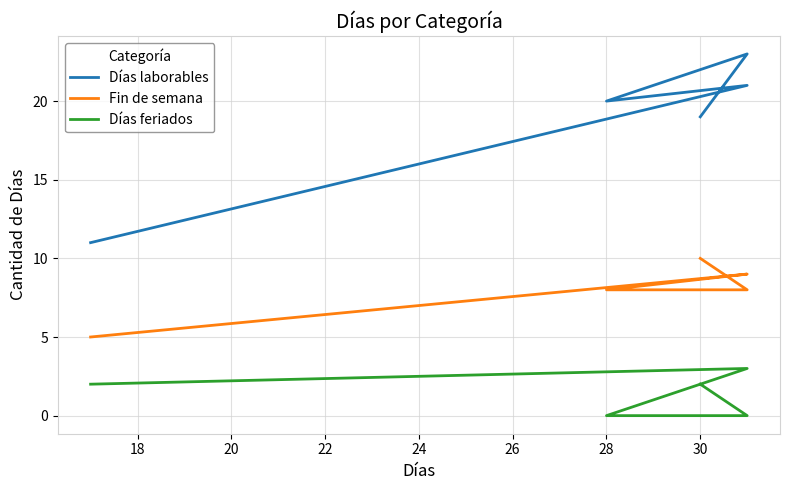

True or false: Días feriados and Días laborables cross at least once.

False